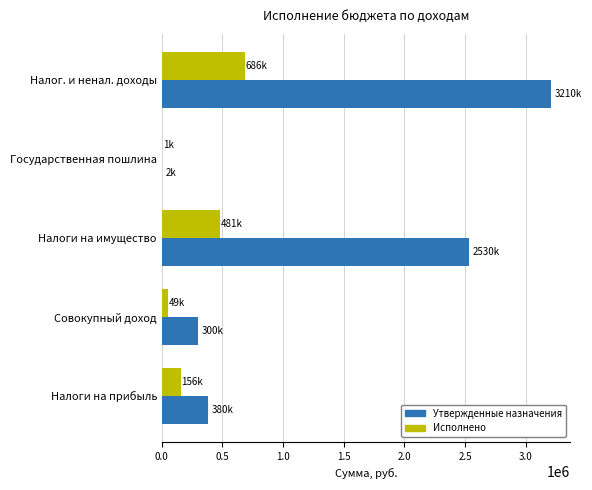

At which label does Утвержденные назначения reach its peak?

Налог. и ненал. доходы